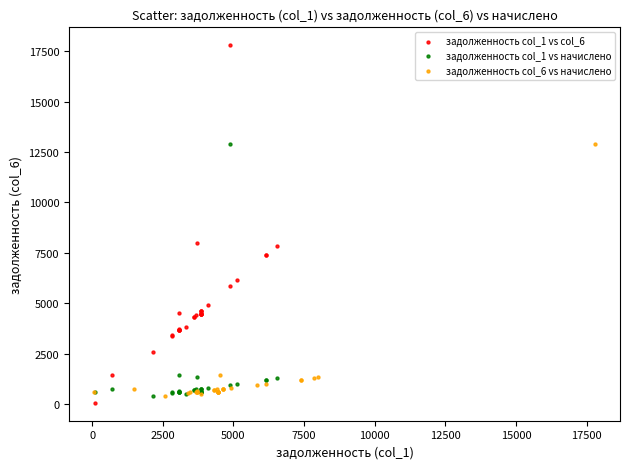

Which series reaches the maximum Y coordinate?

задолженность col_1 vs col_6